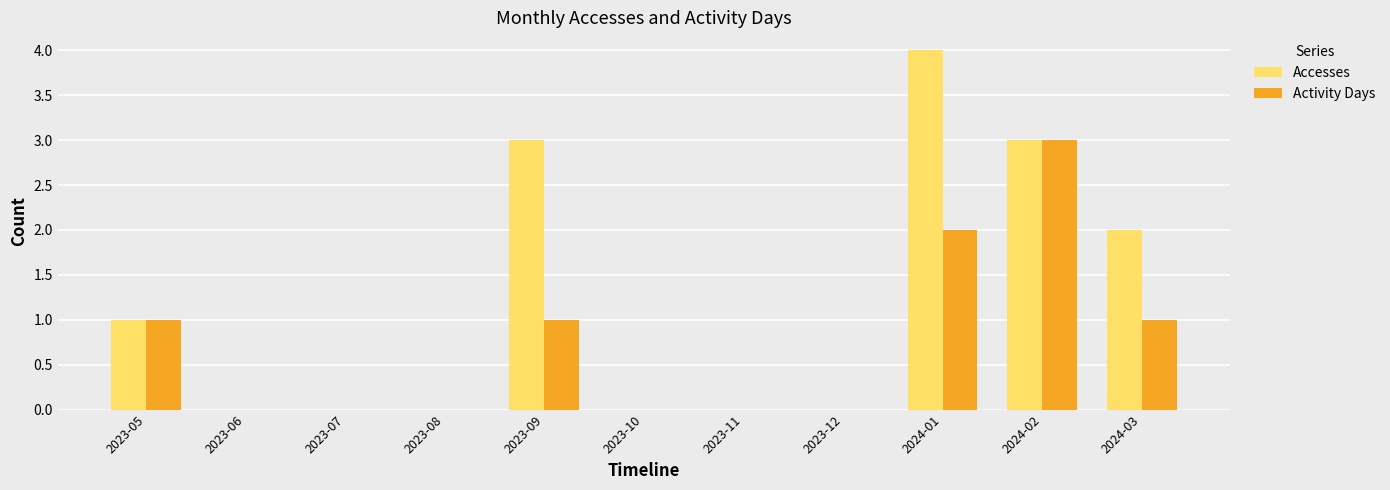

Is the value of Accesses at 2024-01 greater than the value of Activity Days at 2023-06?

Yes